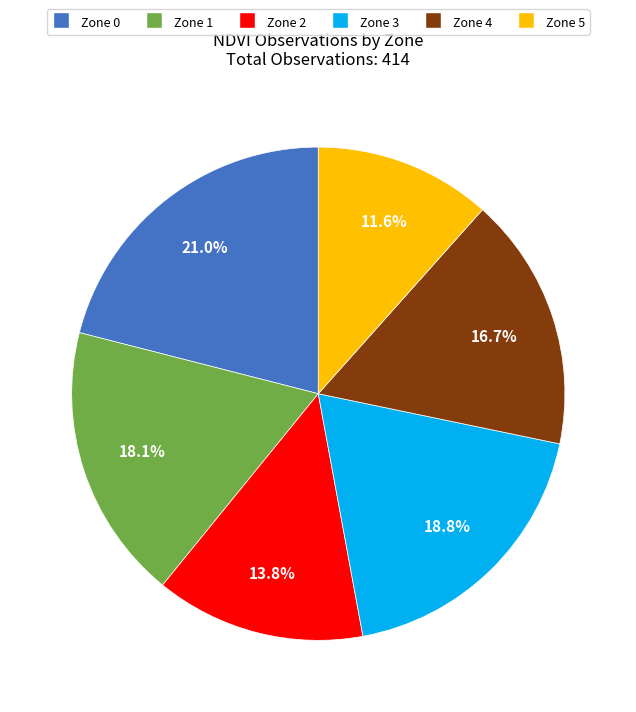

Is the sum of Zone 2 and Zone 1 greater than half?

No